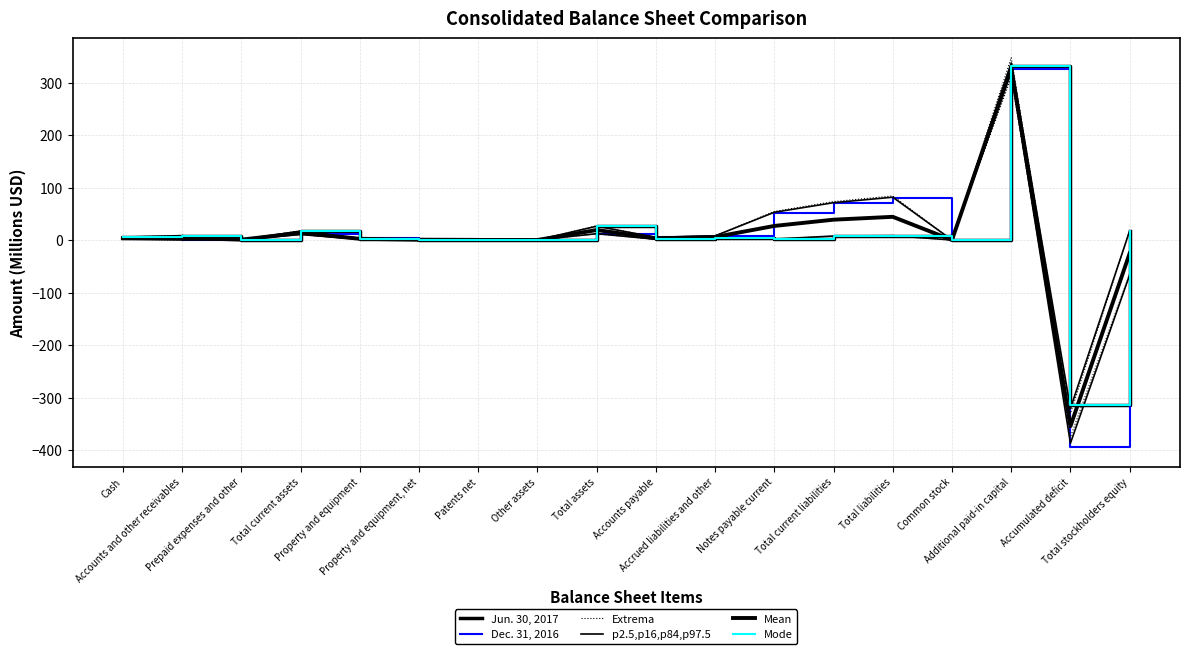

Reading left to right, what are all the values shown in this chart?

Jun. 30, 2017: 5.6	8.4	0.8	16.8	1.7	0.3	0.5	0.2	25.9	1.6	4.0	2.0	7.9	8.6	0.2	331.0	-314.5	17.3
Dec. 31, 2016: 1.5	0.2	0.8	10.8	3.2	1.2	0.1	0.2	12.5	5.2	7.9	52.0	69.9	80.1	0.2	326.6	-394.9	-67.7
Extrema: 5.9	8.8	0.9	17.7	3.4	1.2	0.5	0.2	27.2	5.4	8.3	54.6	73.4	84.1	0.2	347.5	-330.2	18.2
p2.5,p16,p84,p97.5: 5.7	8.5	0.9	17.2	3.3	1.2	0.5	0.2	26.4	5.3	8.0	53.0	71.3	81.7	0.2	337.6	-320.8	17.7
Mean: 3.6	4.3	0.8	13.8	2.5	0.8	0.3	0.2	19.2	3.4	5.9	27.0	38.9	44.3	0.2	328.8	-354.7	-25.2
Mode: 5.6	8.4	0.8	16.8	1.7	0.3	0.5	0.2	25.9	1.6	4.0	2.0	7.9	8.6	0.2	331.0	-314.5	17.3